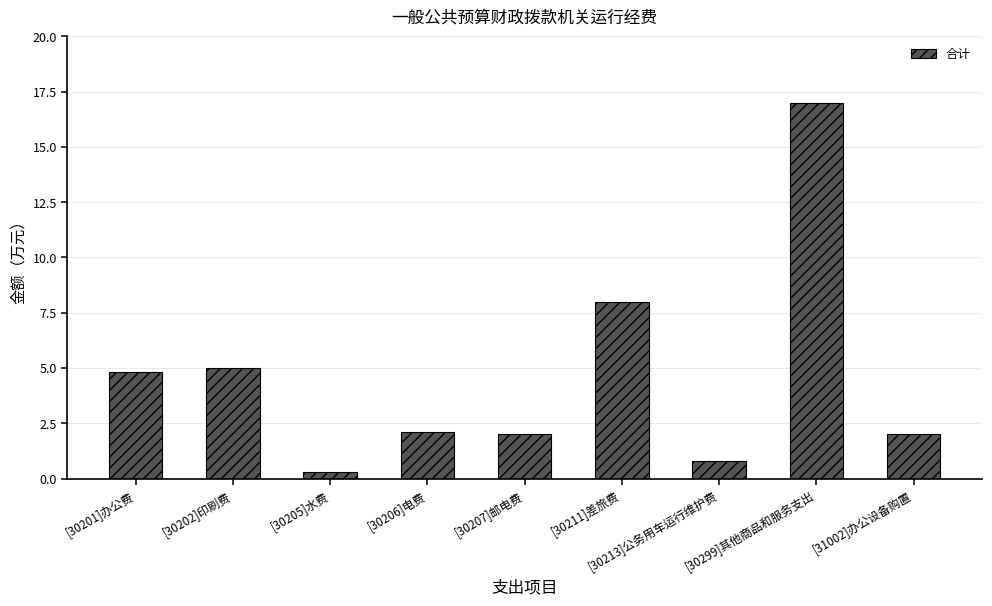

What is the difference between the values at [30213]公务用车运行维护费 and [30299]其他商品和服务支出?

16.2